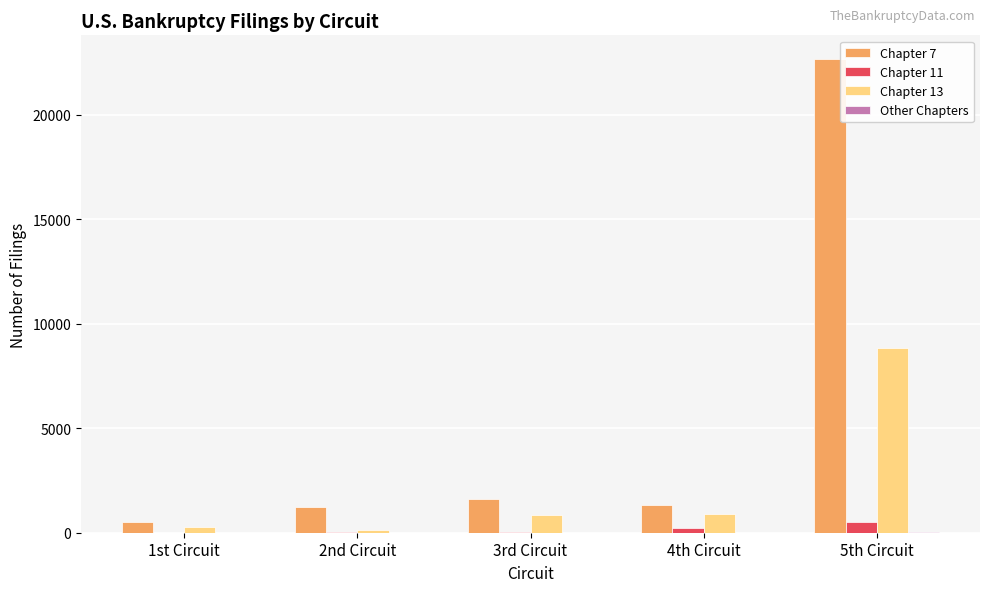

At which category is the sum across all series the highest?

5th Circuit